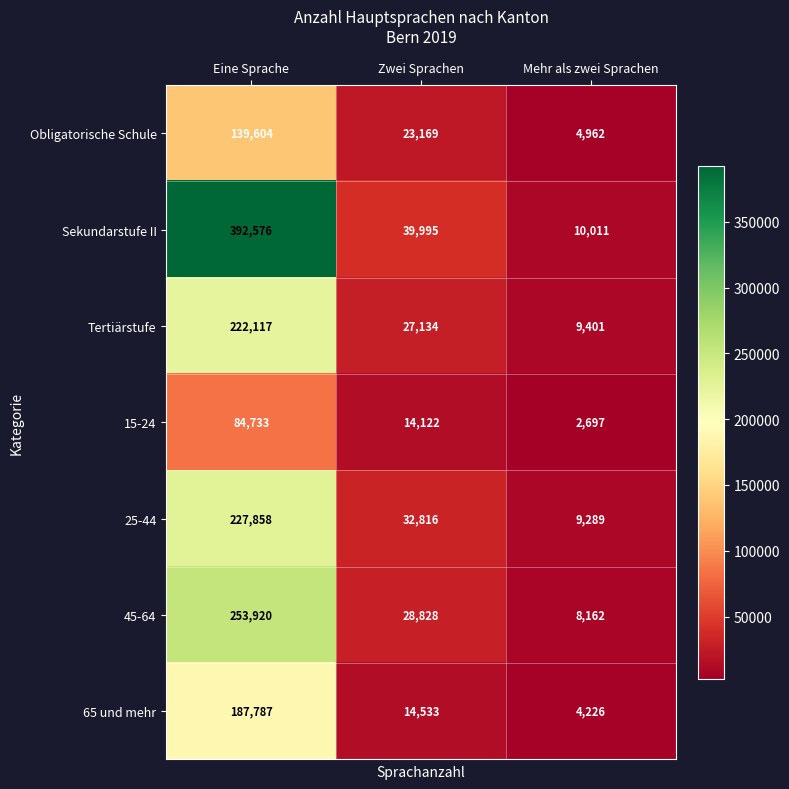

Count the number of data series in this chart.

7